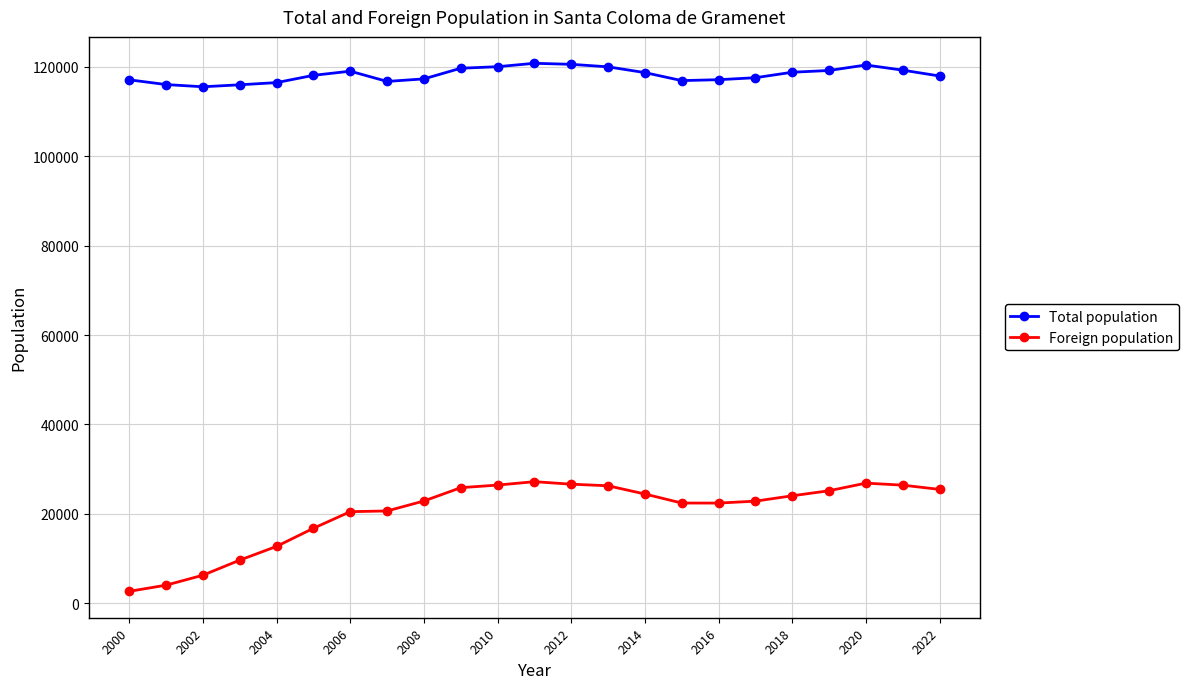

True or false: Foreign population and Total population cross at least once.

False